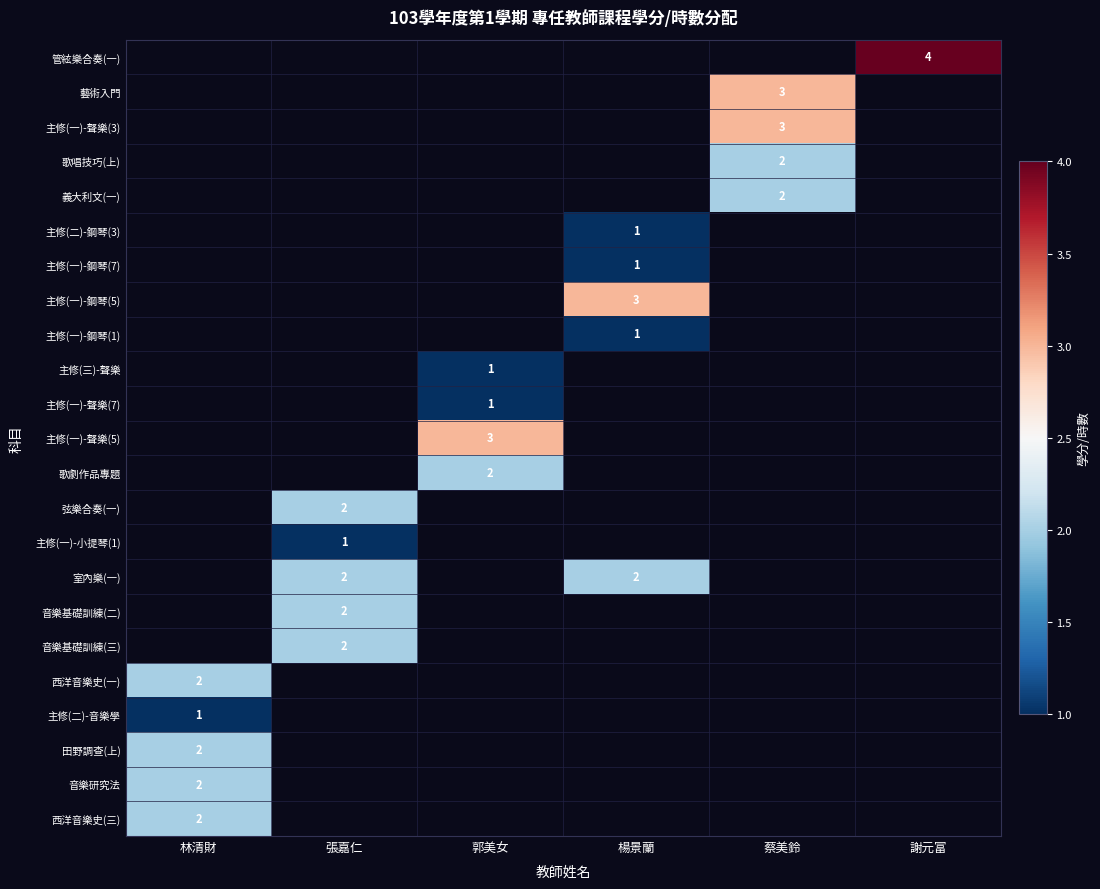

The 主修(一)-小提琴(1) series shows 0 at 張嘉仁. True or false?

False